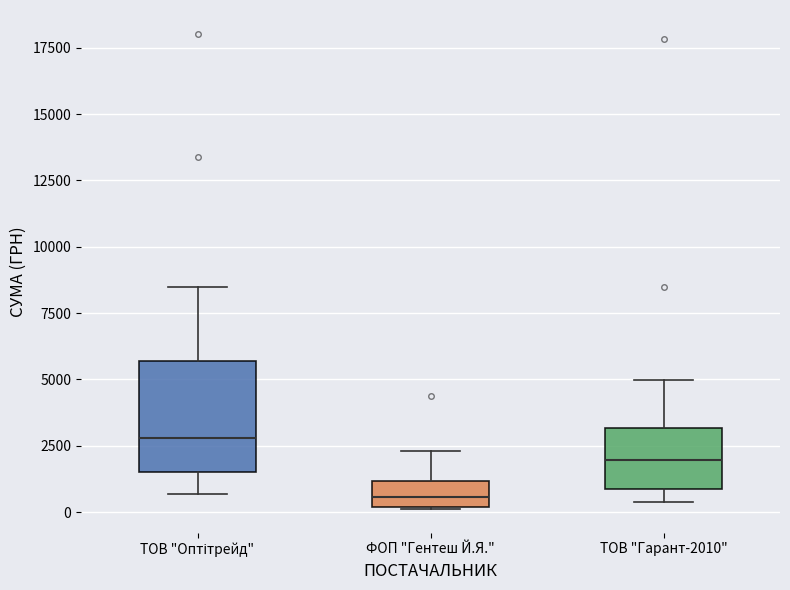

Where does the upper whisker of the box for ТОВ "Оптітрейд" end on the y-axis? The values are not printed on the chart, so give them approximately, as read against the axis.

8500